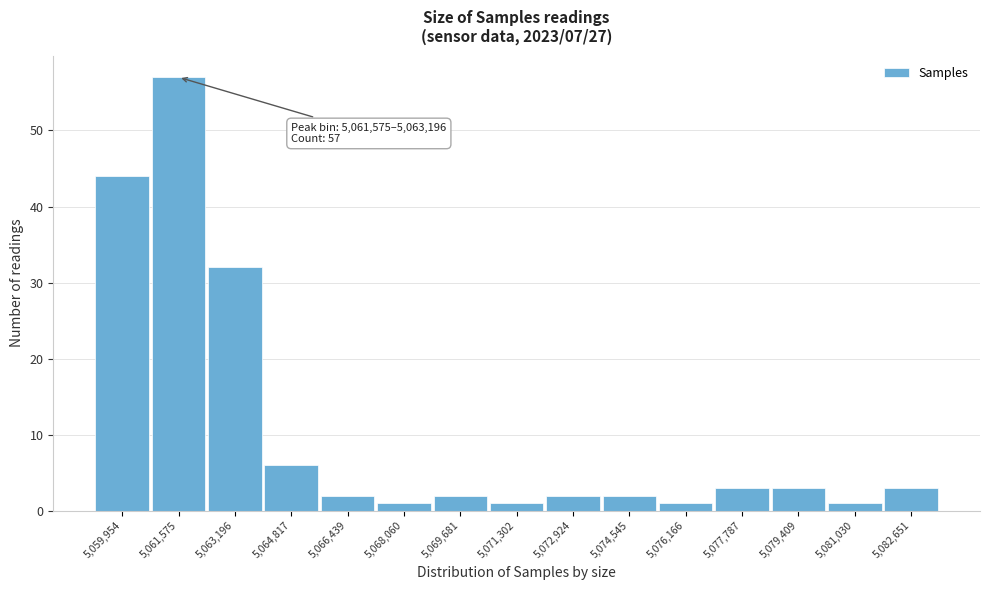

Reading left to right, extract all data points from this chart.

44	57	32	6	2	1	2	1	2	2	1	3	3	1	3